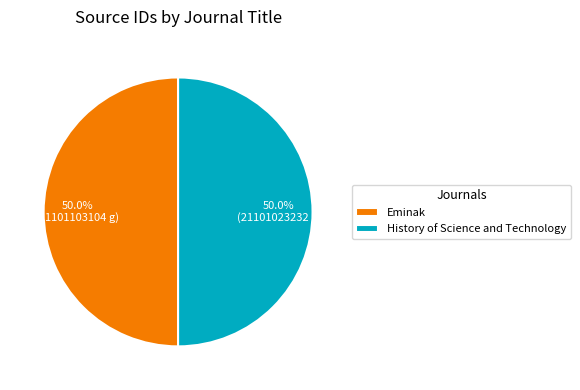

Approximately how many times larger is the value at Eminak compared to History of Science and Technology?

1.0